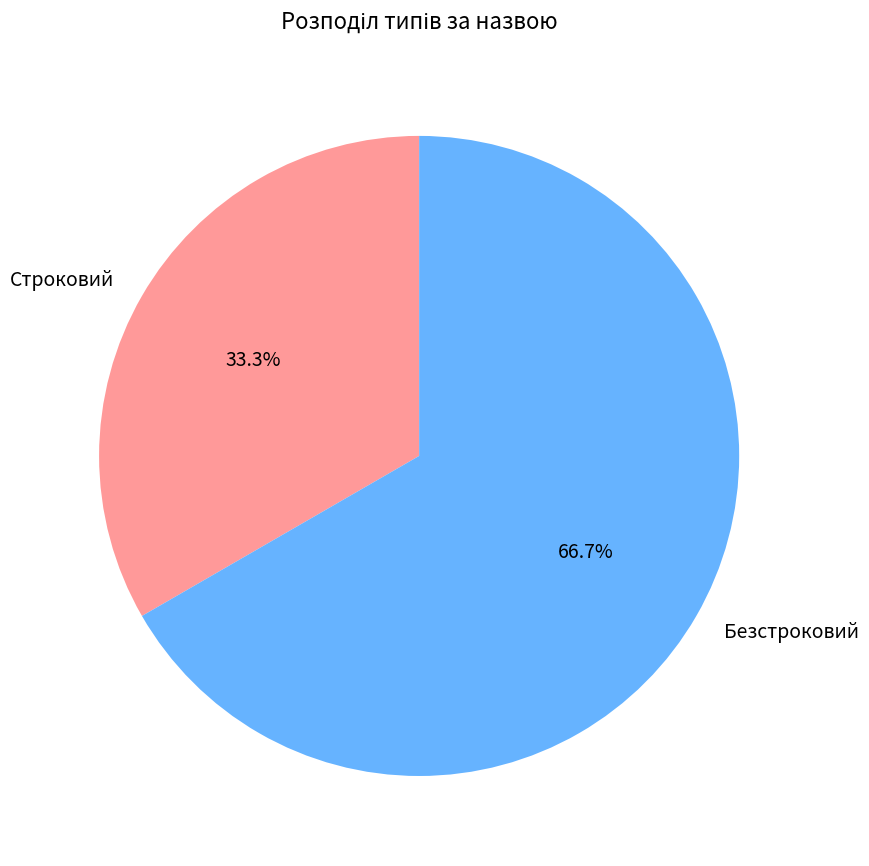

Combined, what portion of the pie is Безстроковий and Строковий?

100.0%